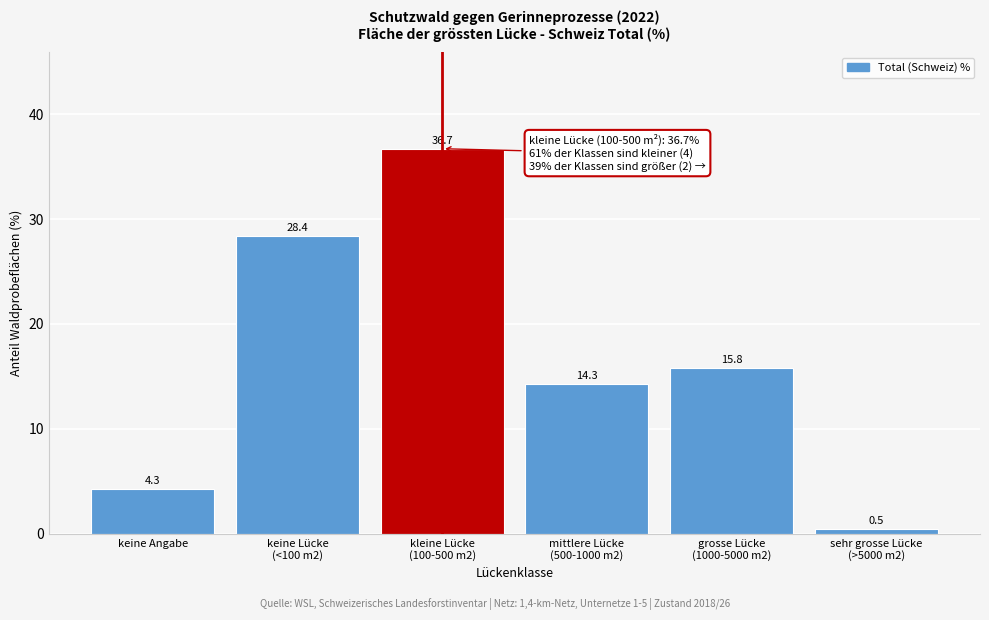

Reading left to right, extract all data points from this chart.

4.3	28.4	36.7	14.3	15.8	0.5